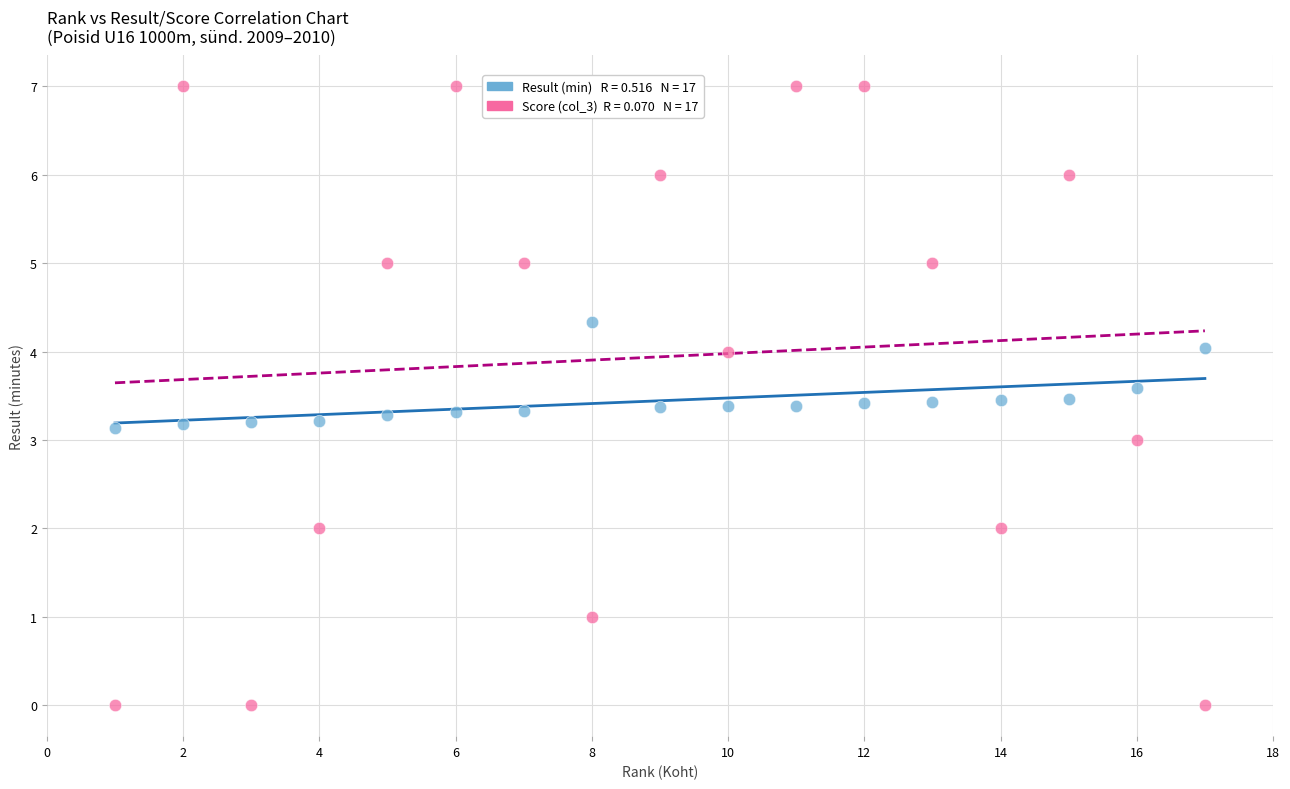

Across all data points, what is the range of X values (max minus min)?

16.0